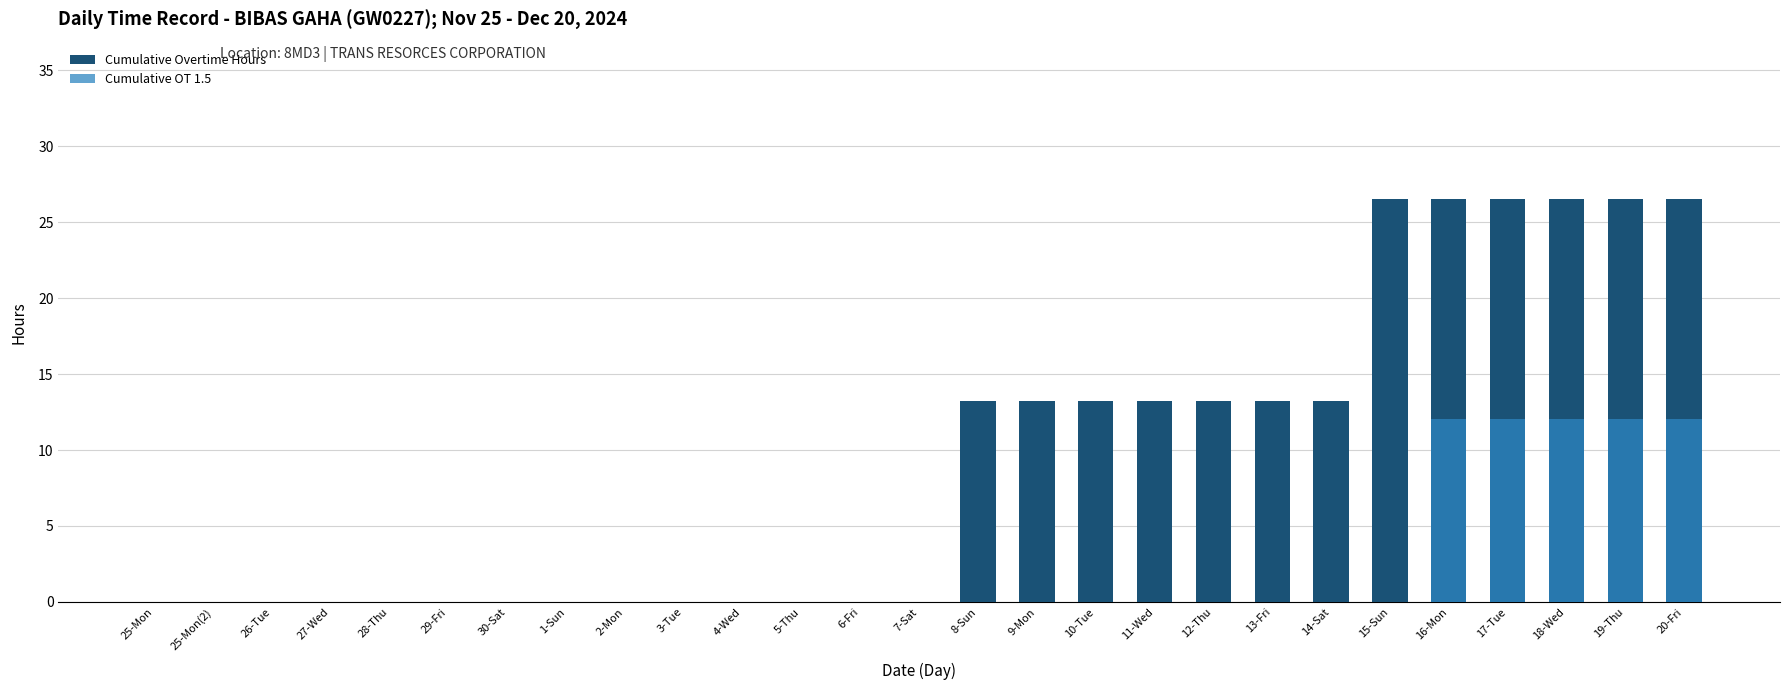

How many bars are there in each group?

2